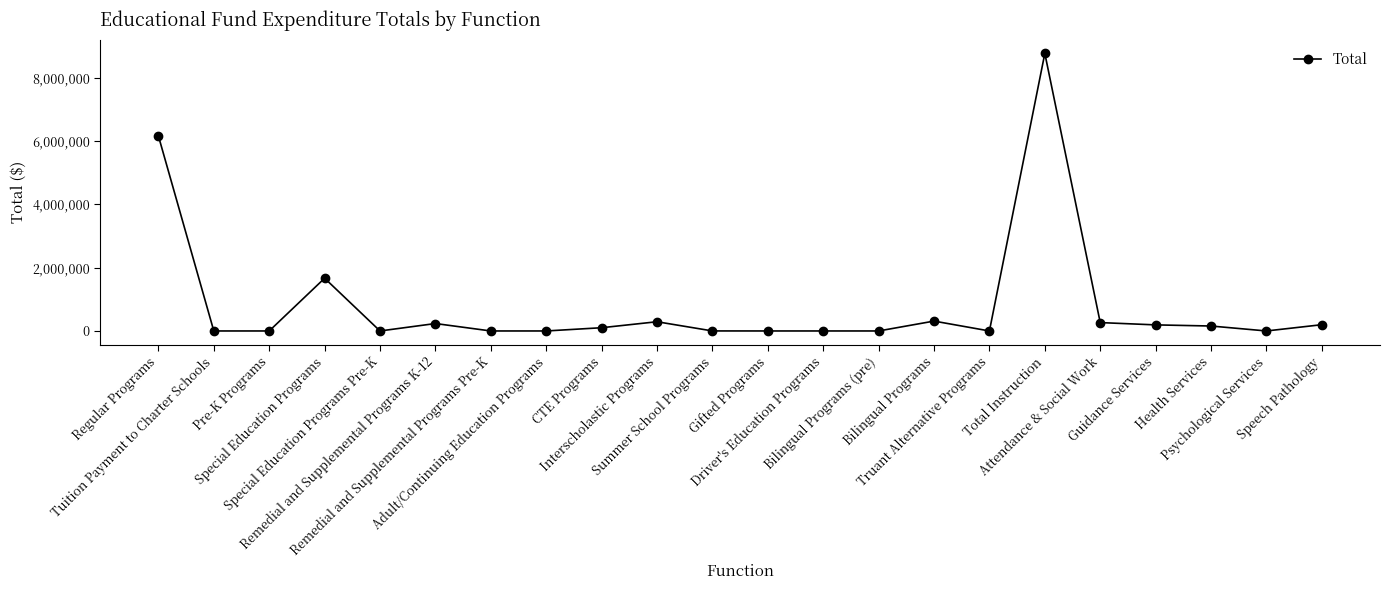

True or false: the data shows 156370 at Health Services.

True